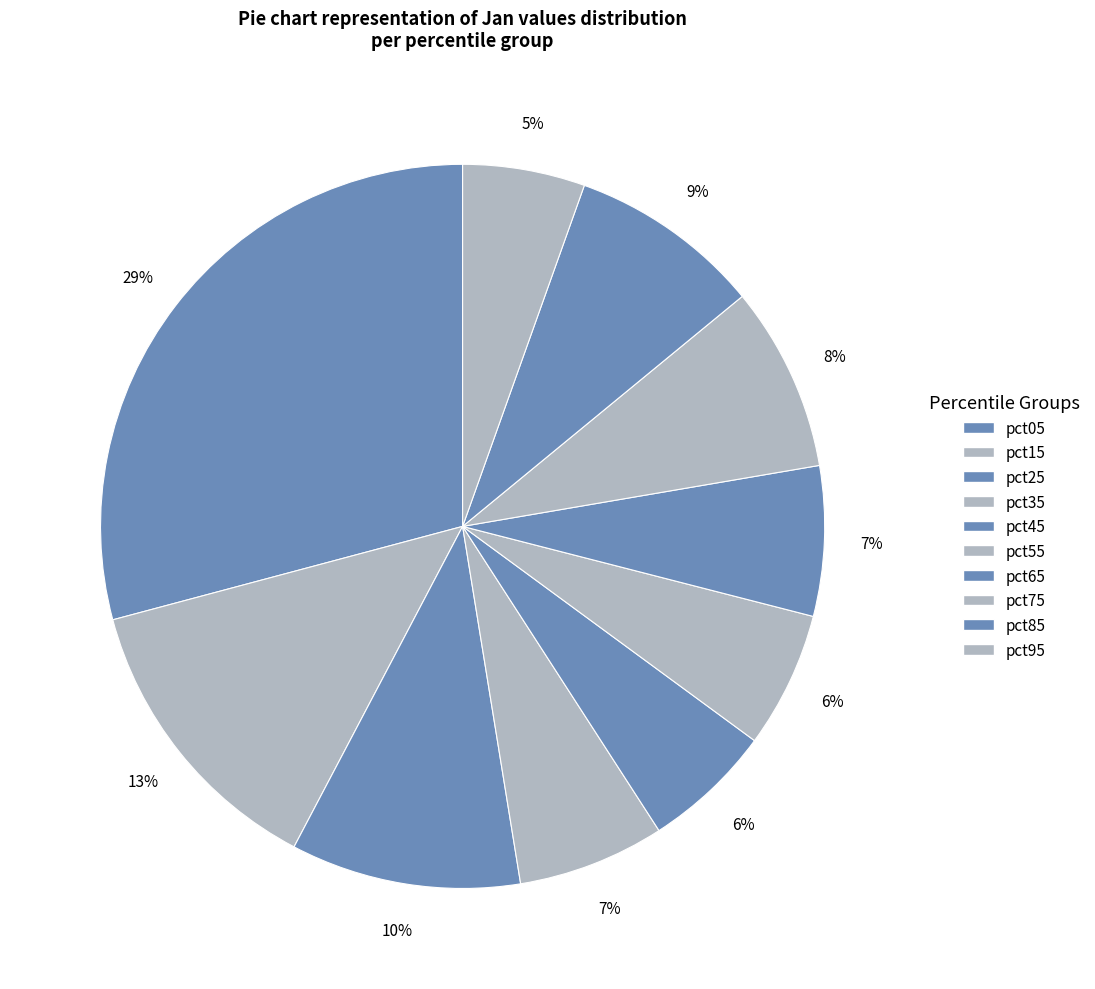

Combined, what portion of the pie is pct35 and pct85?

15.1%